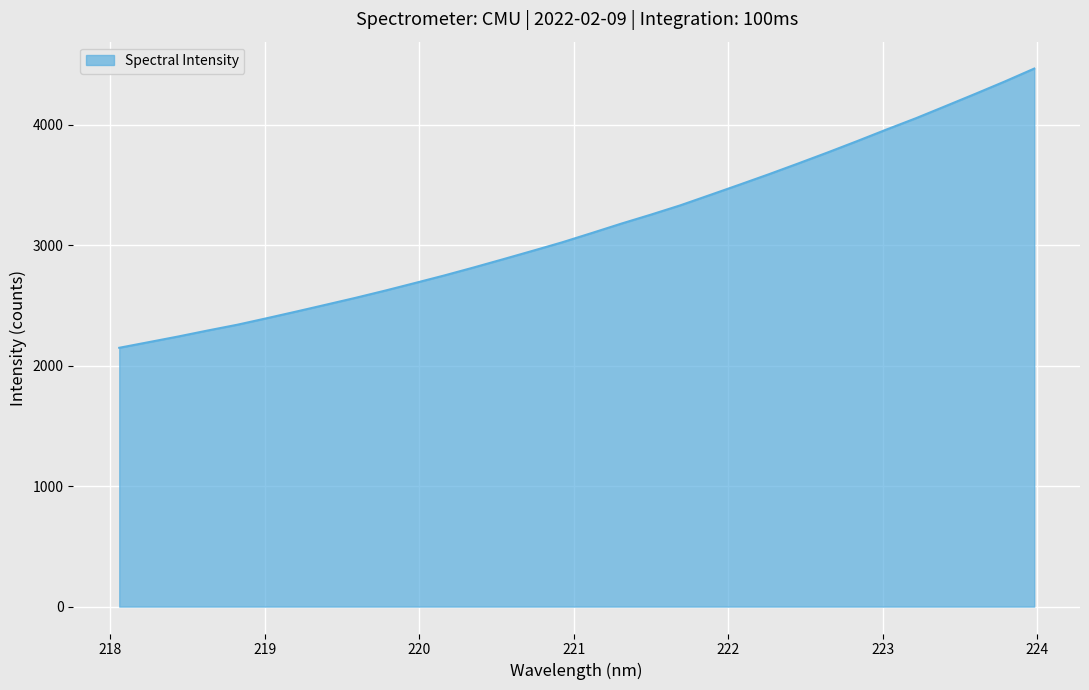

What is the minimum value shown in the chart?

2149.2